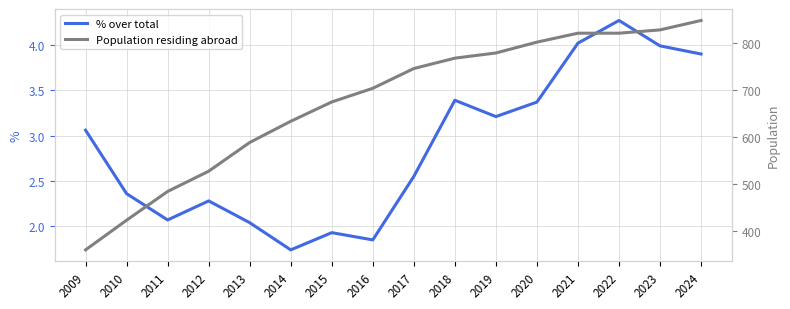

Reading left to right, extract all data points from this chart.

% over total: 3.1	2.4	2.1	2.3	2.0	1.7	1.9	1.9	2.5	3.4	3.2	3.4	4.0	4.3	4.0	3.9
Population residing abroad: 360.0	423.0	484.0	527.0	588.0	633.0	674.0	703.0	745.0	767.0	778.0	801.0	820.0	820.0	827.0	847.0